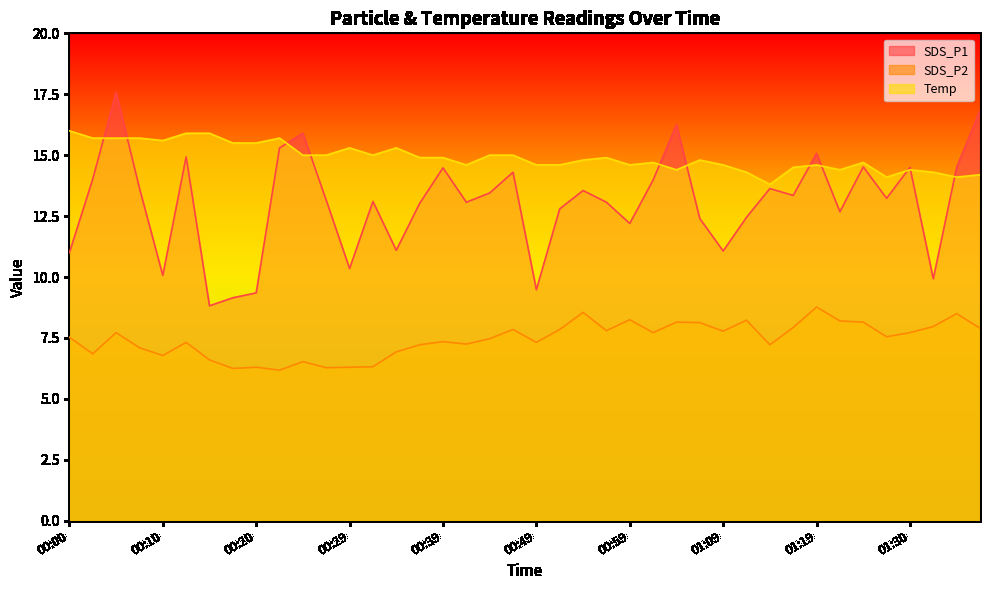

What is the difference between the maximum and minimum values in the SDS_P1 series?

8.8